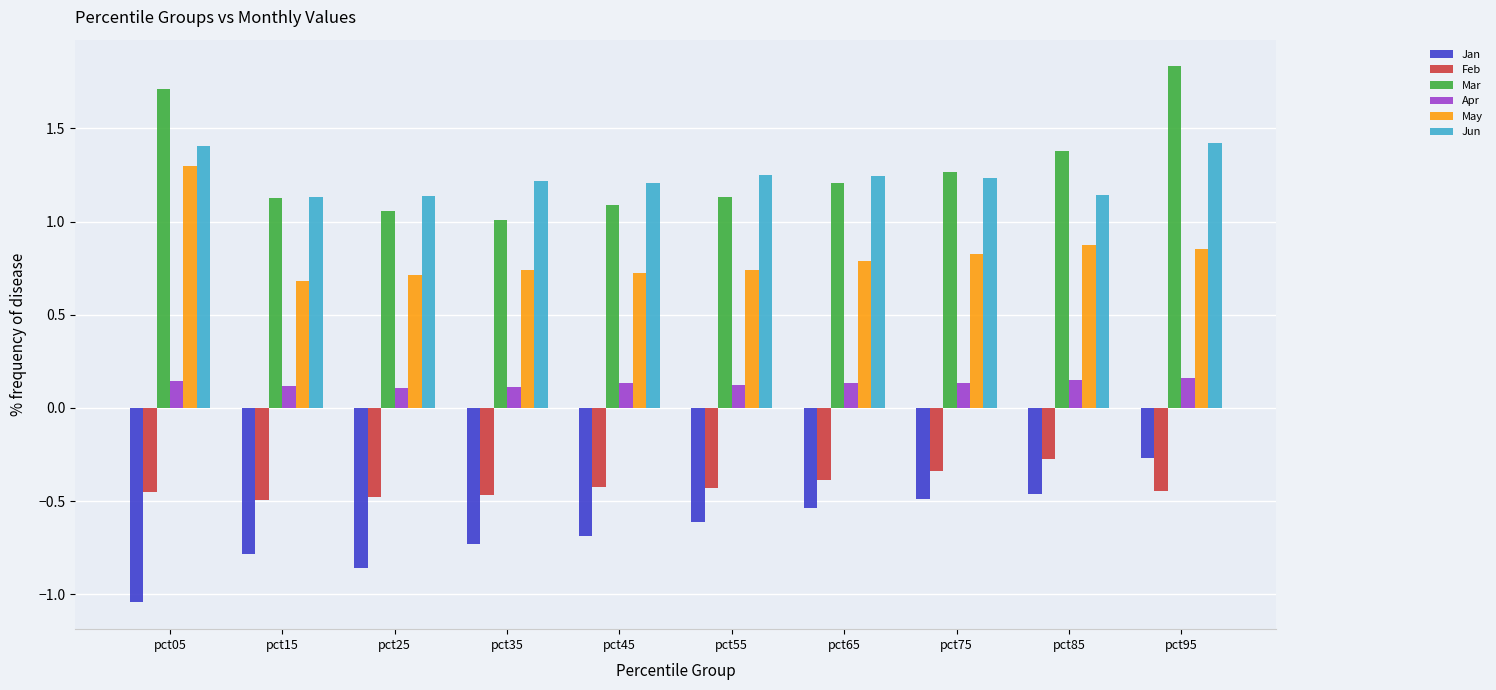

The Feb series shows -0.8 at pct05. True or false?

False